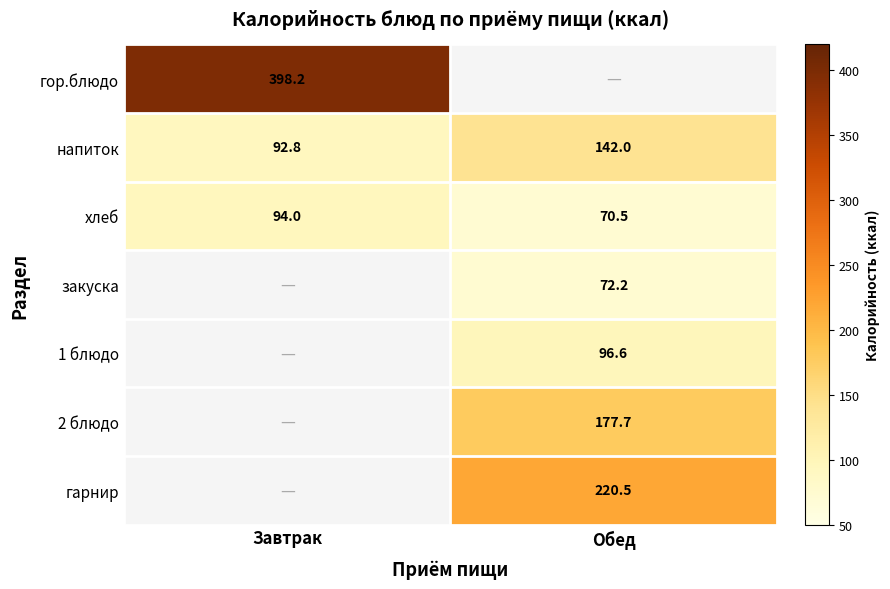

The хлеб series shows 70.5 at Обед. True or false?

True